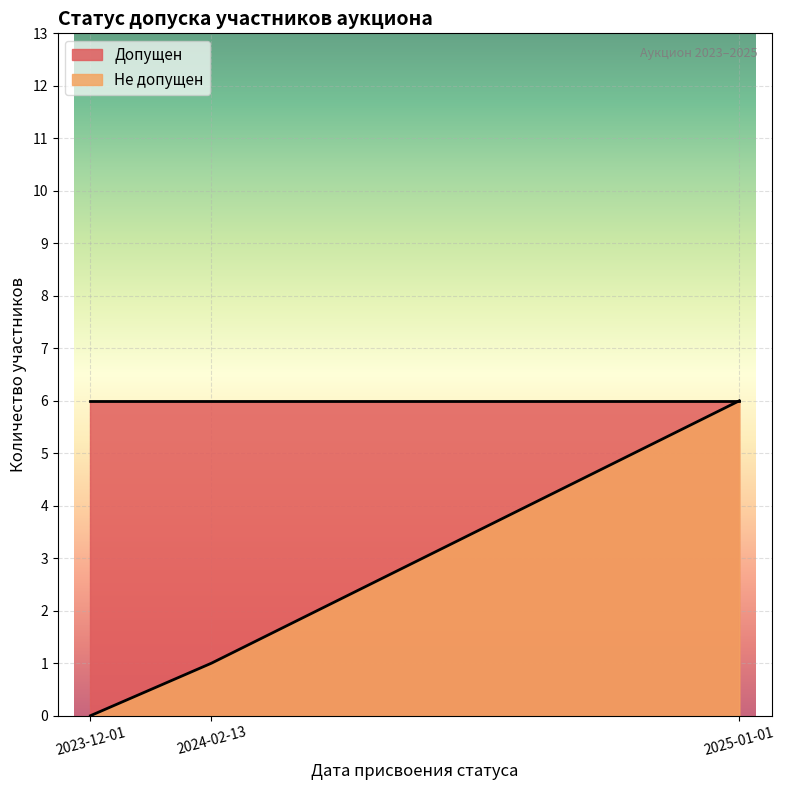

What position from the right is 2023-12-01?

3